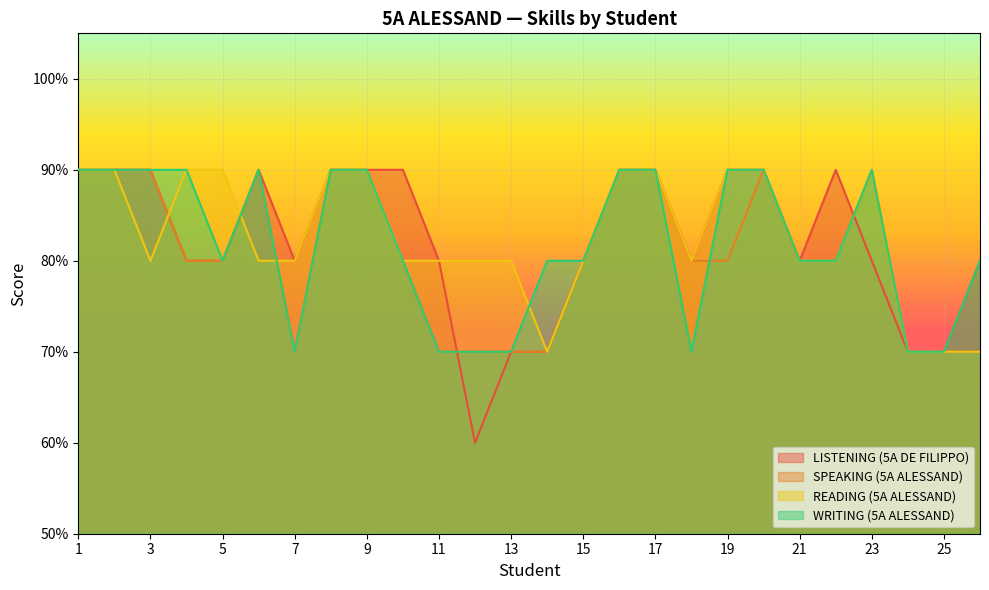

The value of WRITING (5A ALESSAND) at 5 is 1.4. True or false?

False